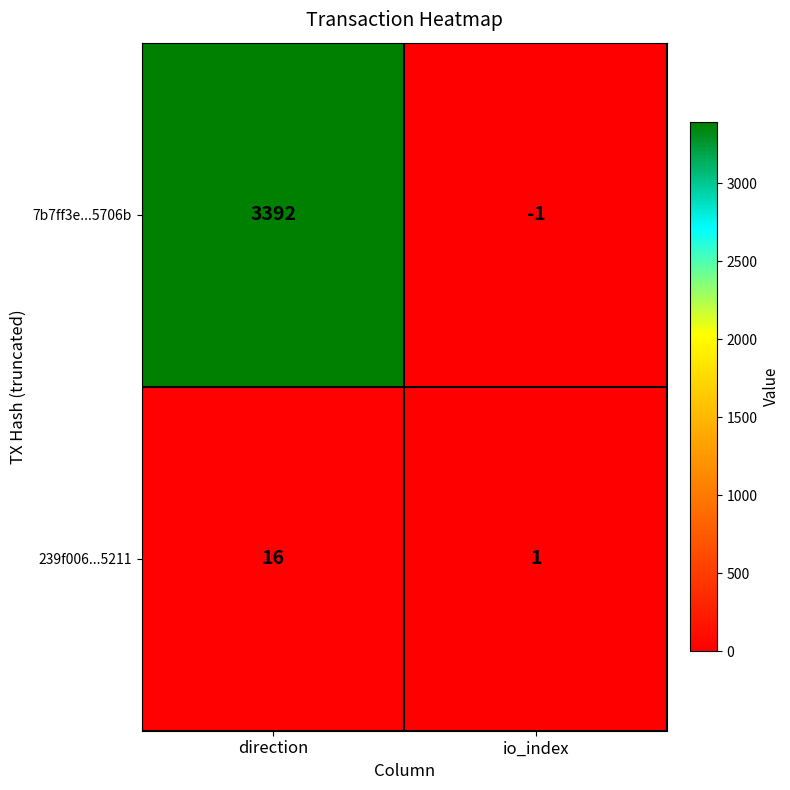

True or false: 239f006...5211 has a value of 1 at io_index.

True